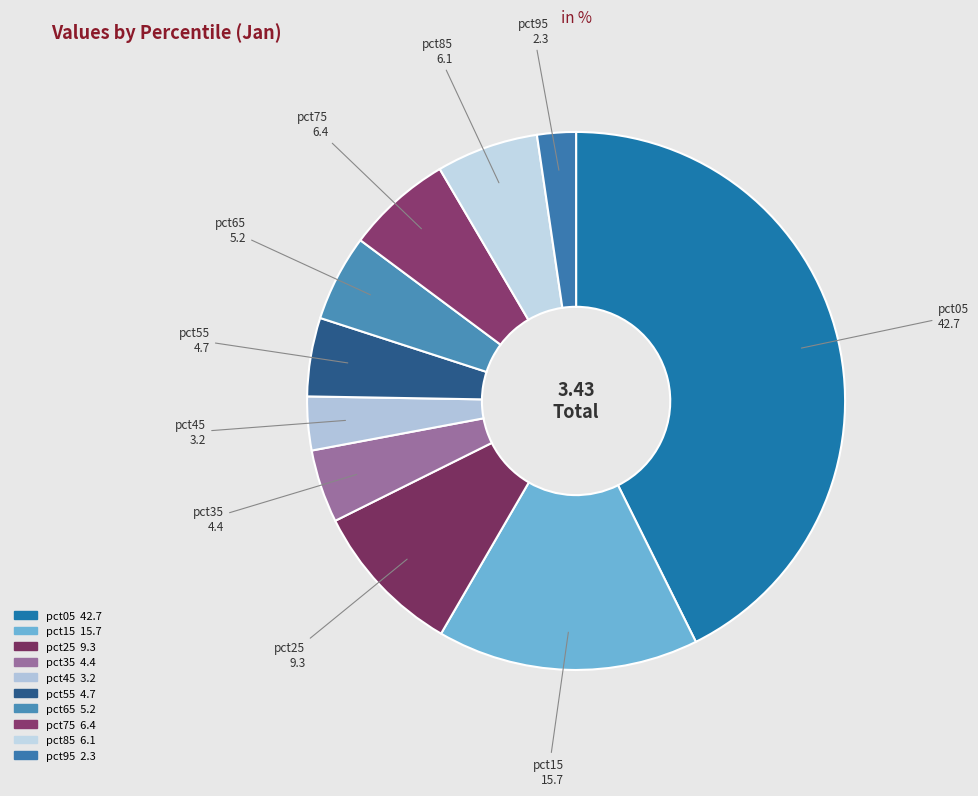

What percentage is the pct45 slice, to the nearest percent?

3%